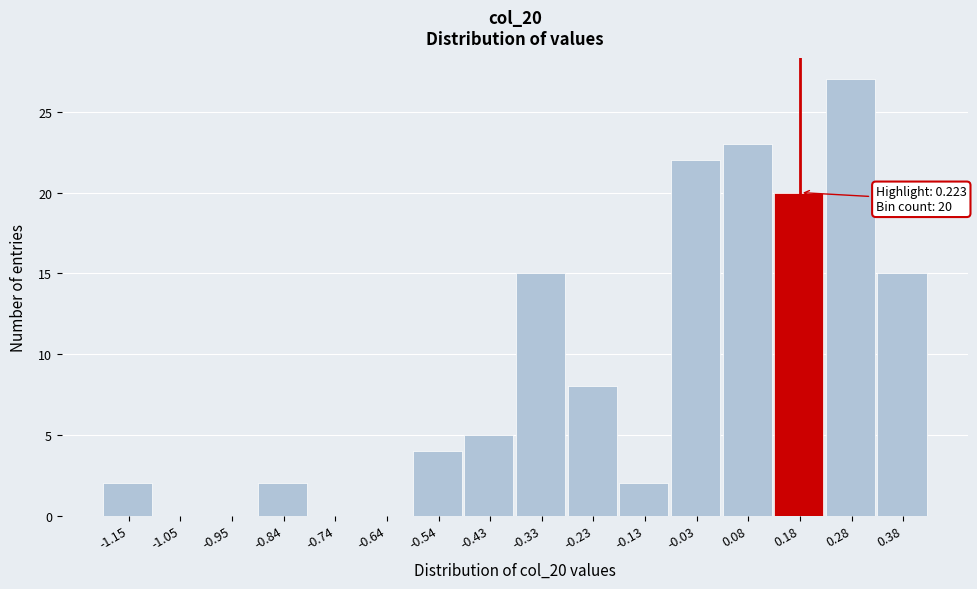

Reading left to right, what are all the values shown in this chart?

-1.15=2	-1.05=0	-0.95=0	-0.84=2	-0.74=0	-0.64=0	-0.54=4	-0.43=5	-0.33=15	-0.23=8	-0.13=2	-0.03=22	0.08=23	0.18=20	0.28=27	0.38=15